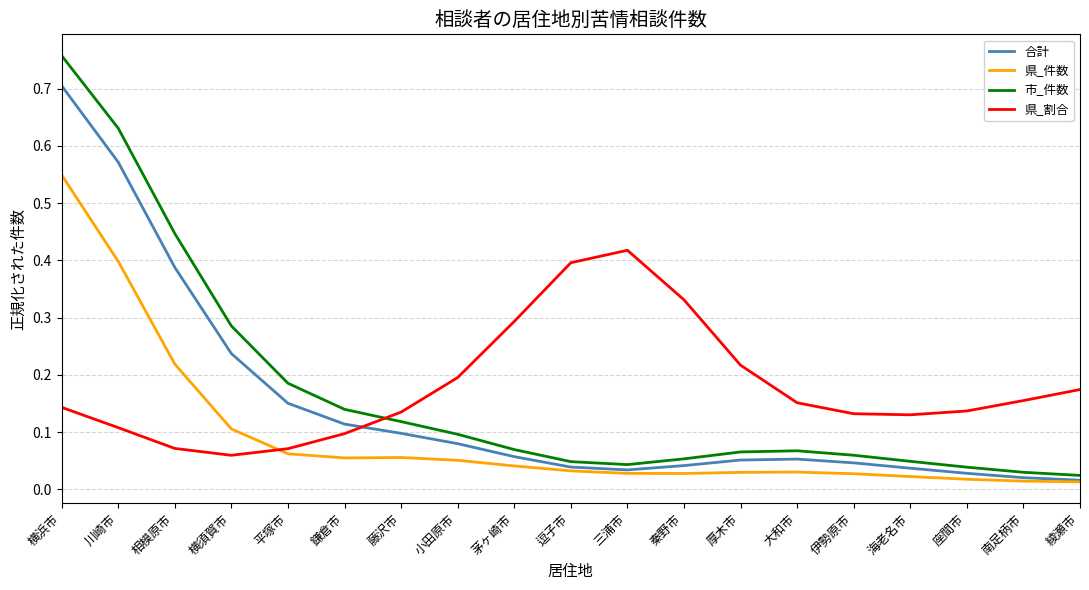

What are all the series names shown in the legend?

合計, 県_件数, 市_件数, 県_割合